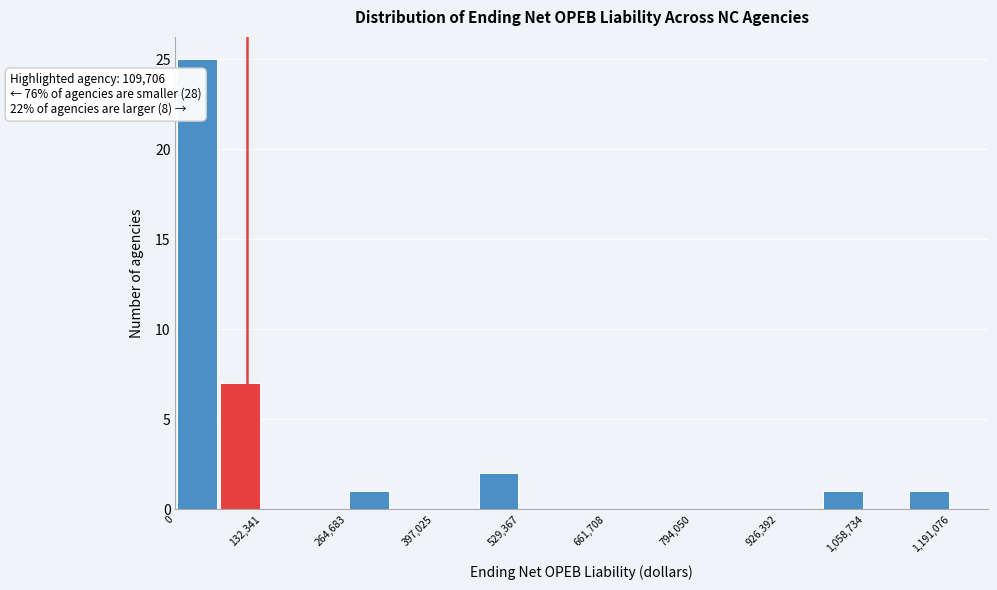

Read against the x-axis, roughly where is the centre of the tallest bar?

40000